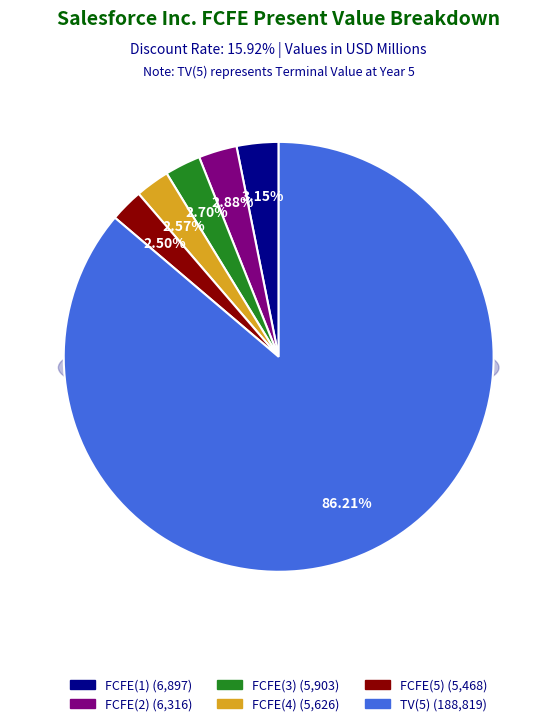

How many slices are in this pie chart?

6